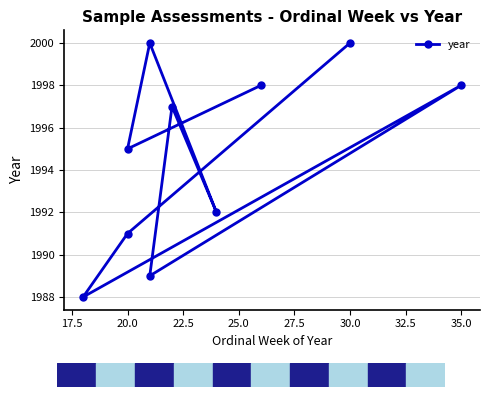

How many lines are shown in the chart?

1